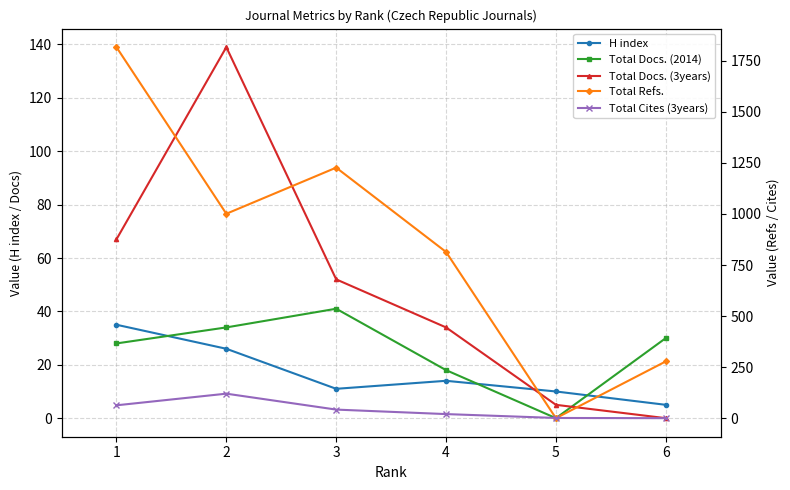

Is this an area chart (filled region under the line)?

No